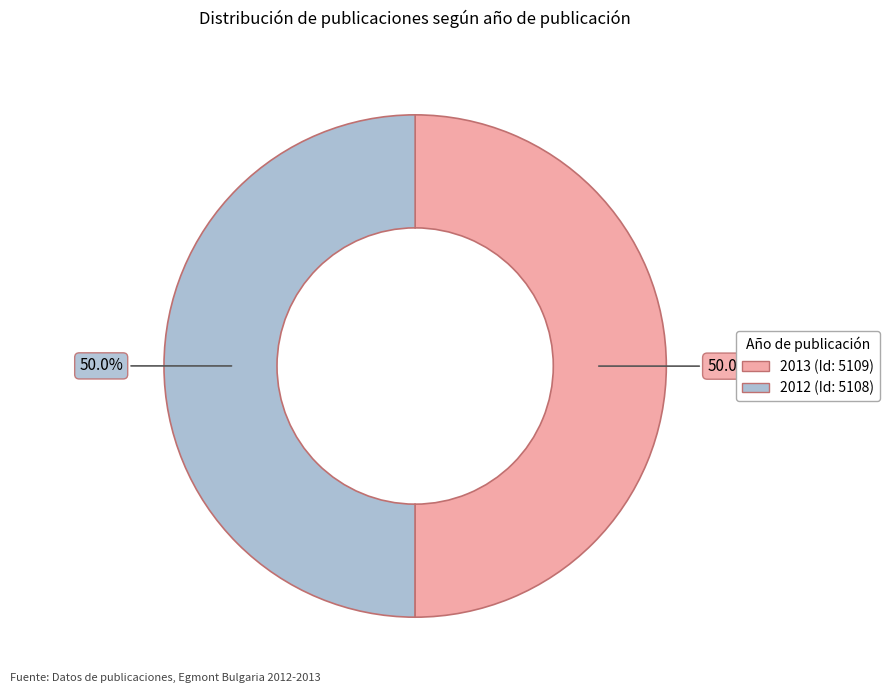

To the nearest percent, what is the average slice percentage?

50%